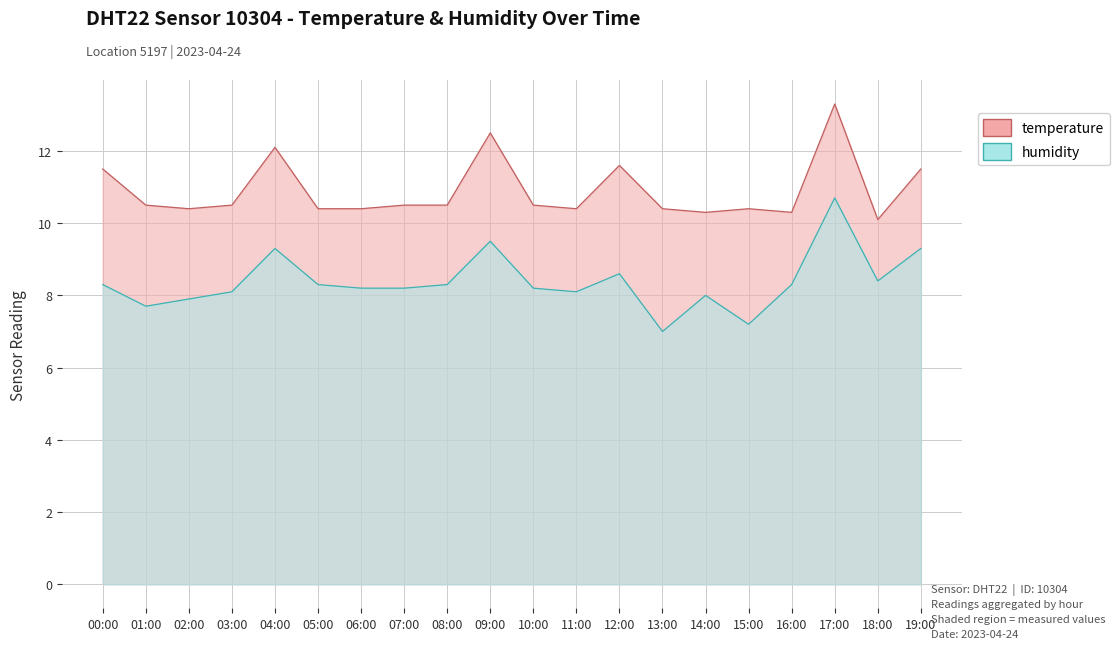

How many interior local valleys does the humidity series have?

5